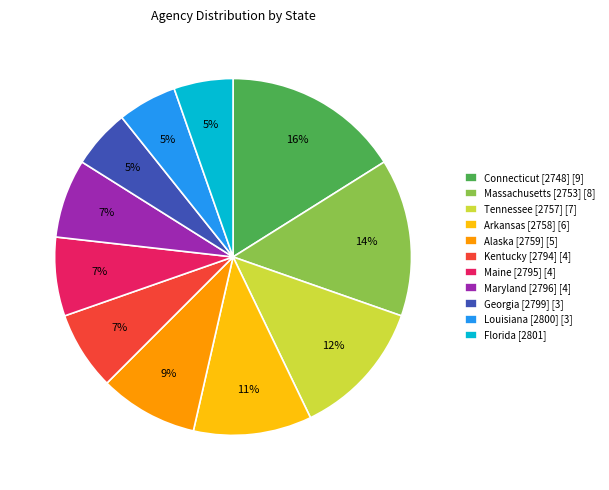

Which slice is the largest?

Connecticut [2748]